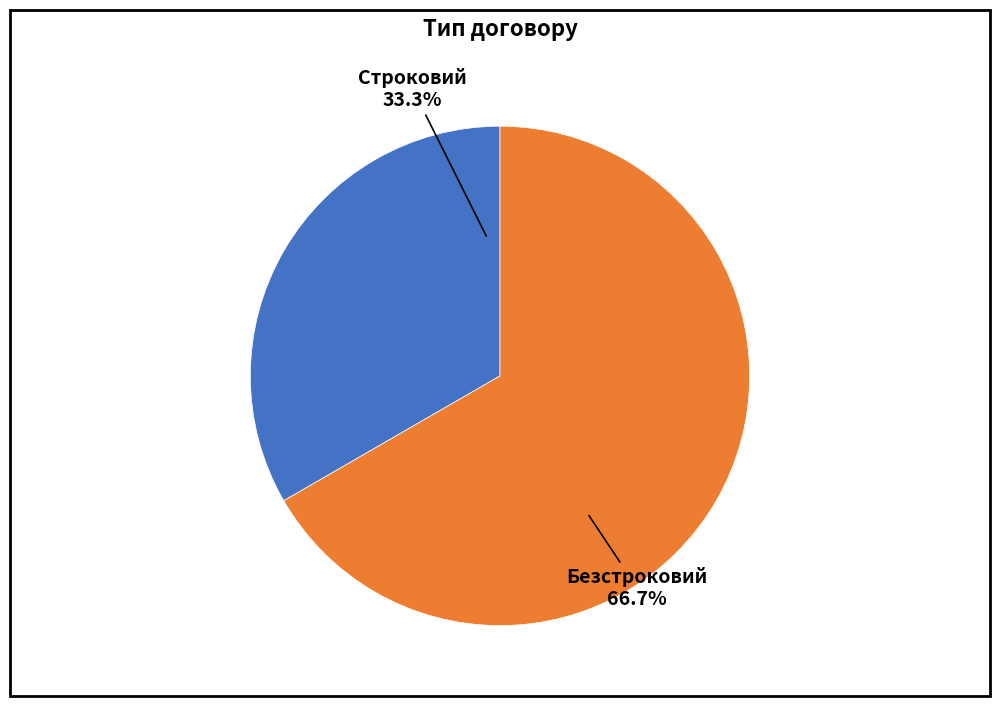

Which slice is the largest?

Безстроковий